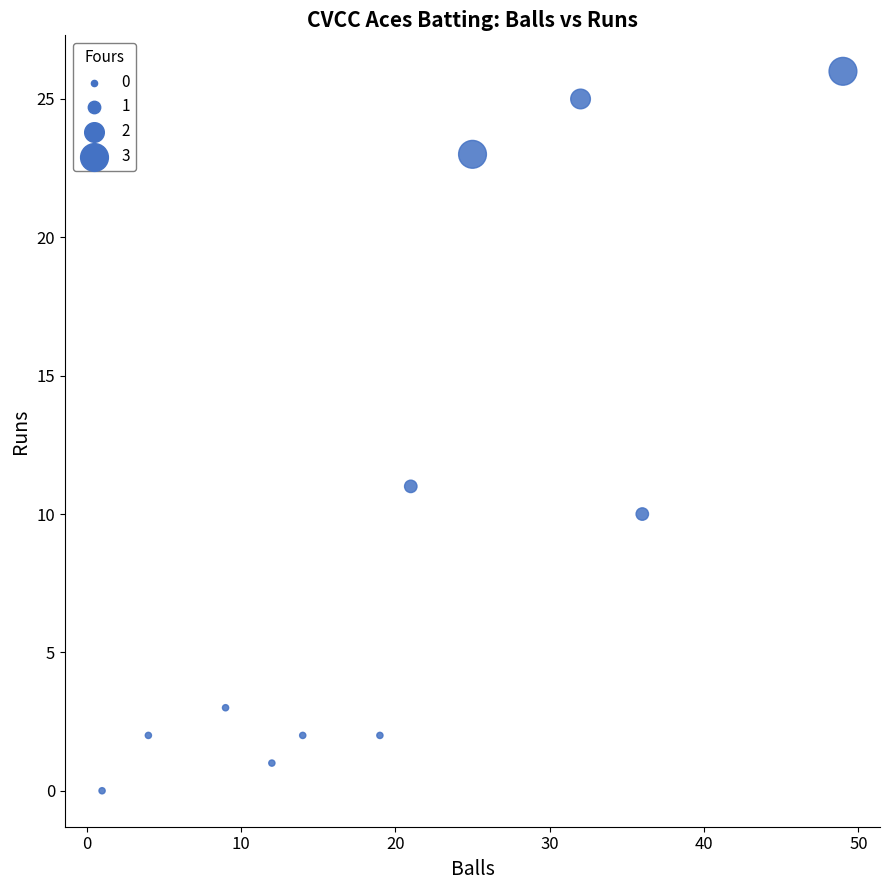

What is the average X value?

20